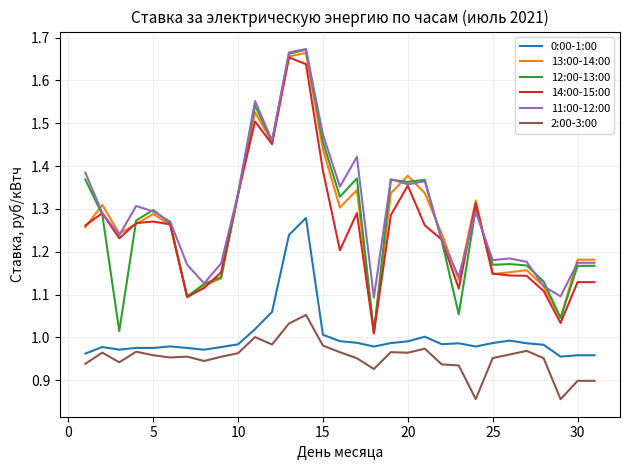

True or false: 12:00-13:00 and 0:00-1:00 cross at least once.

False